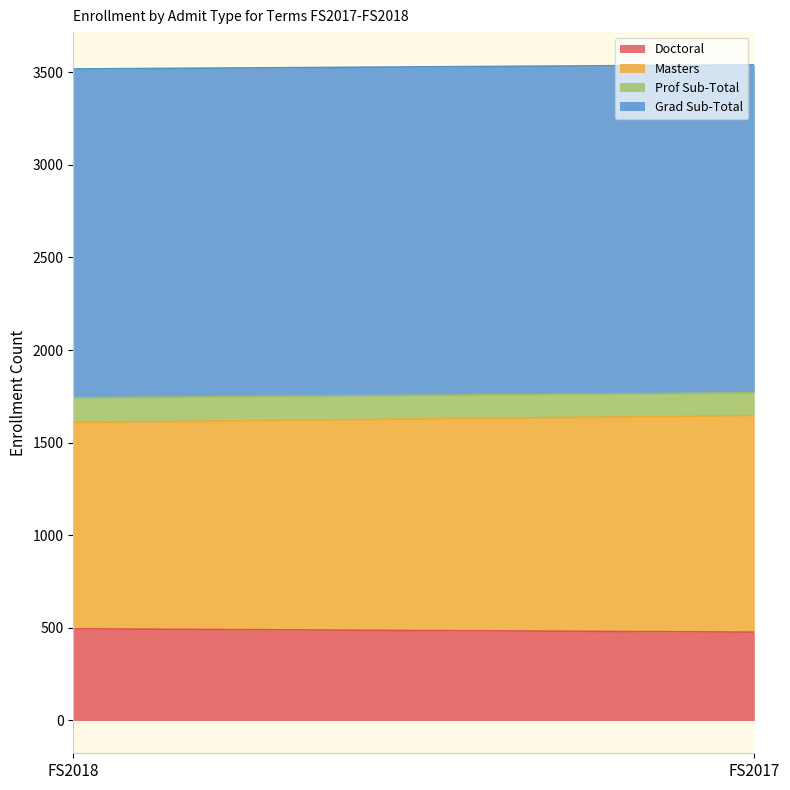

How many lines are shown in the chart?

4